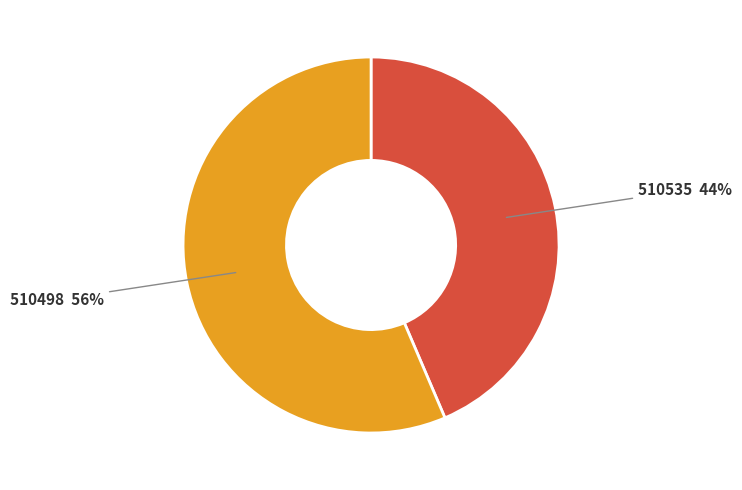

How many segments does this pie chart have?

2